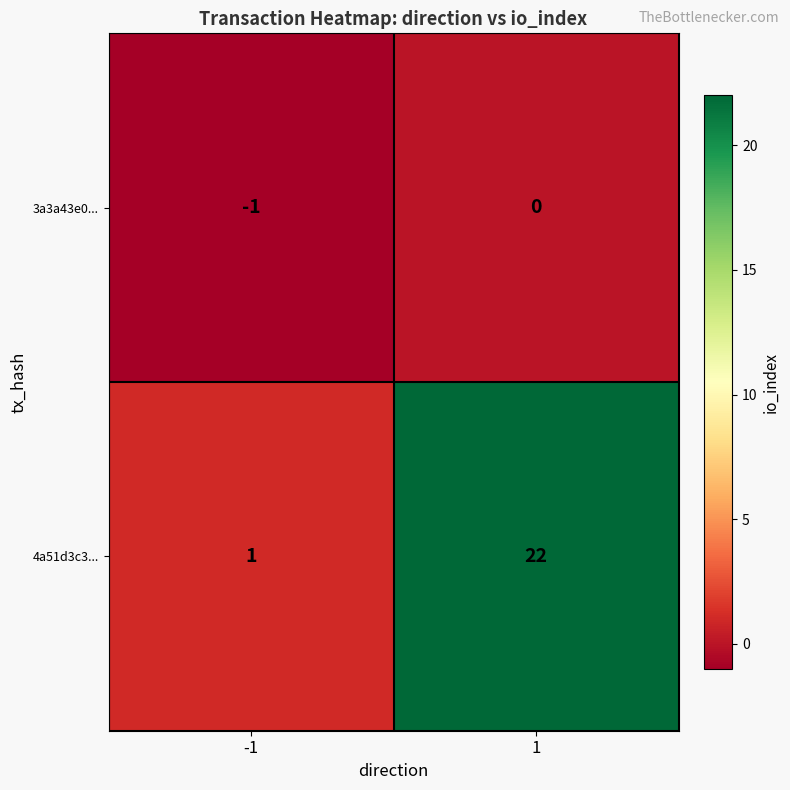

Reading left to right, extract all data points from this chart.

3a3a43e0...: -1	0
4a51d3c3...: 1	22